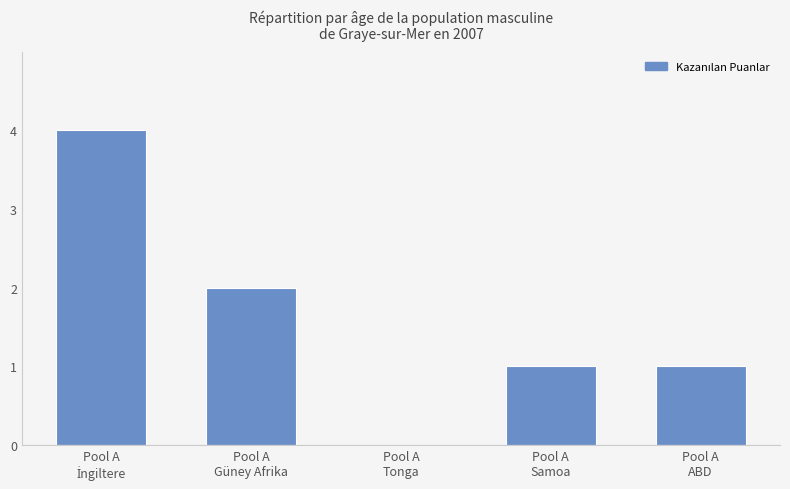

What is the greatest value displayed?

4